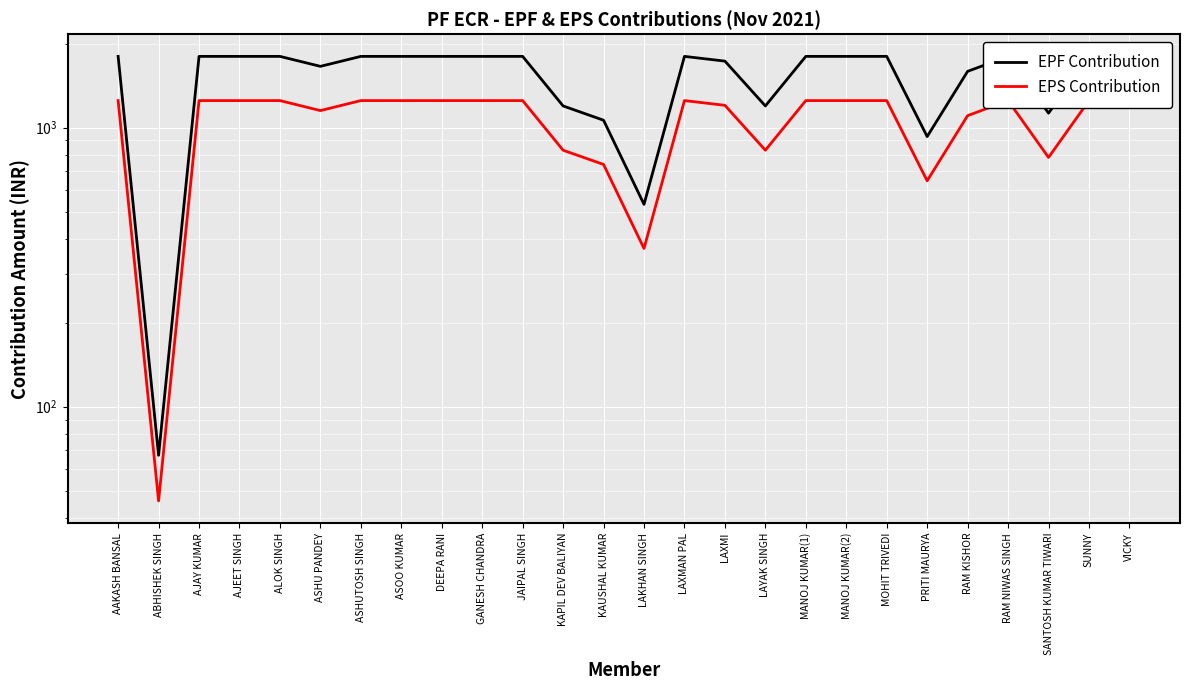

At which label is EPS Contribution closest to 648?

PRITI MAURYA